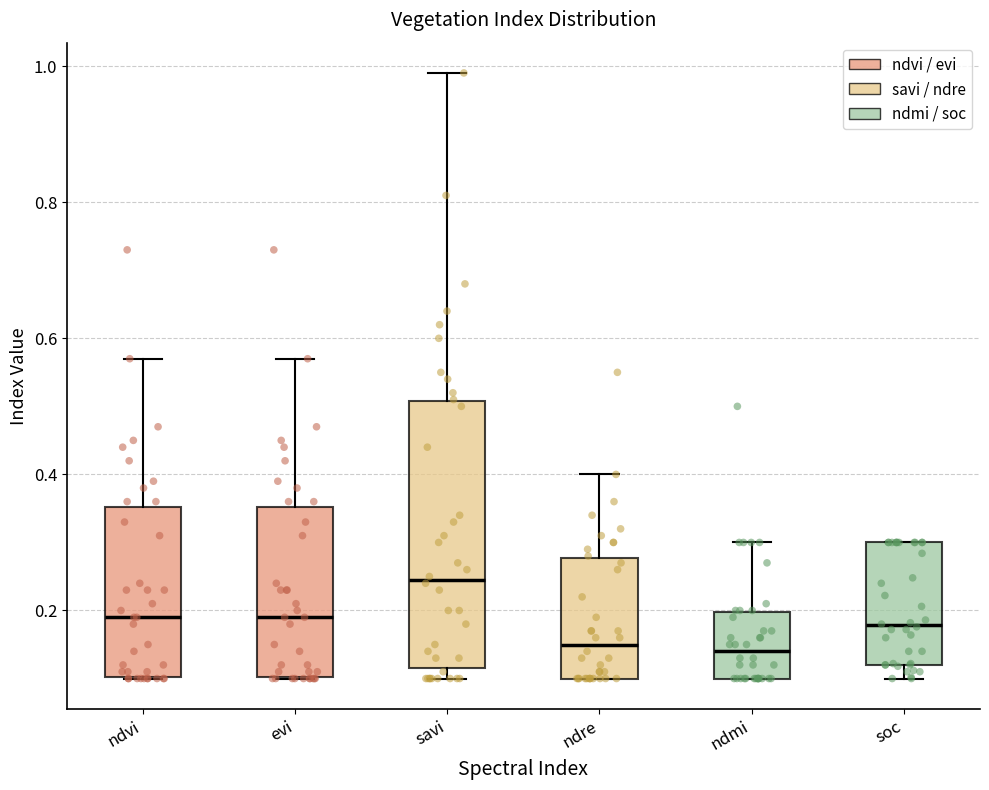

Reading left to right, transcribe this box plot: for each box, give where its median line is, the range the box spans, and where its two whiskers end, as read against the y-axis. The values are not printed on the chart, so give them approximately, as read against the axis.

ndvi: median 0.20, box 0.10 to 0.36, whiskers 0.10 to 0.58
evi: median 0.20, box 0.10 to 0.36, whiskers 0.10 to 0.58
savi: median 0.24, box 0.12 to 0.50, whiskers 0.10 to 1.00
ndre: median 0.16, box 0.10 to 0.28, whiskers 0.10 to 0.40
ndmi: median 0.14, box 0.10 to 0.20, whiskers 0.10 to 0.30
soc: median 0.18, box 0.12 to 0.30, whiskers 0.10 to 0.30